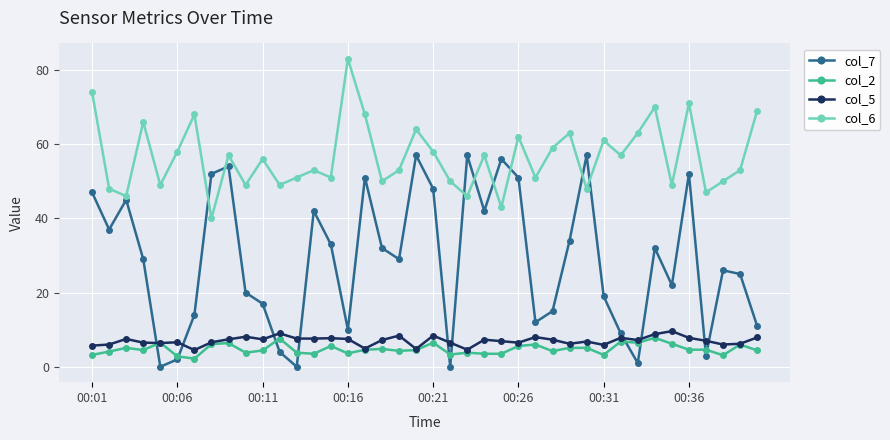

How many series are shown in this chart?

4